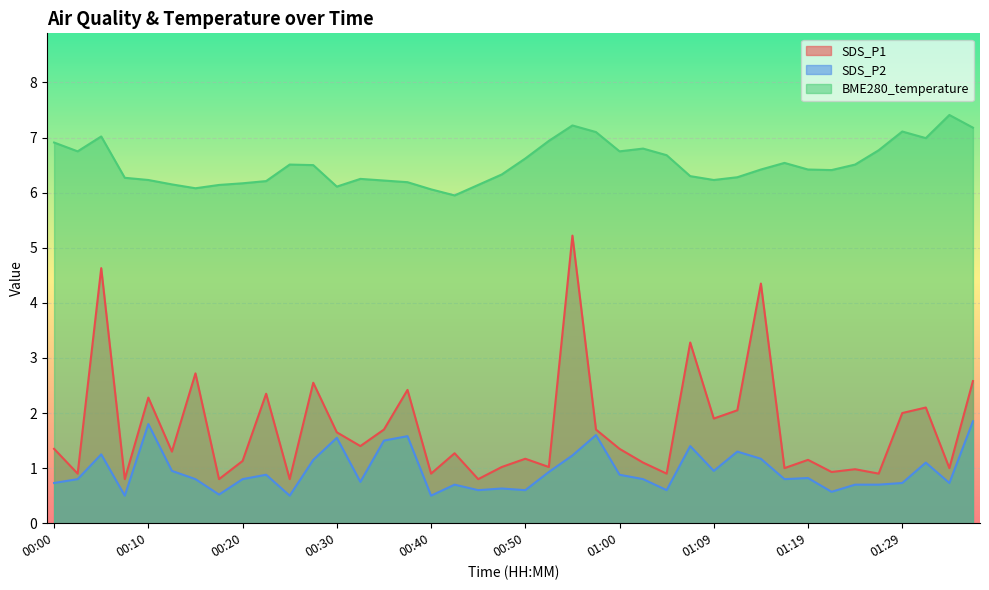

What position from the right is 00:35?

26